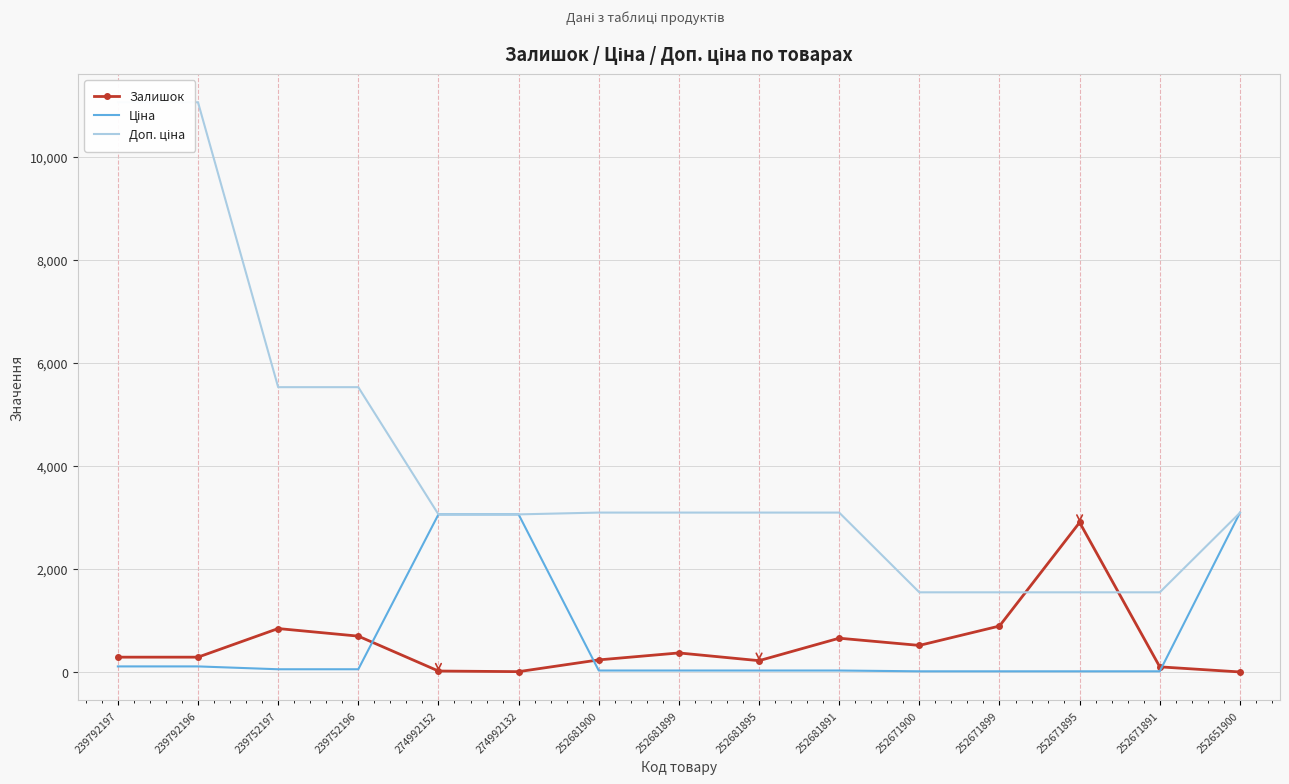

Does the chart have visible grid lines?

Yes